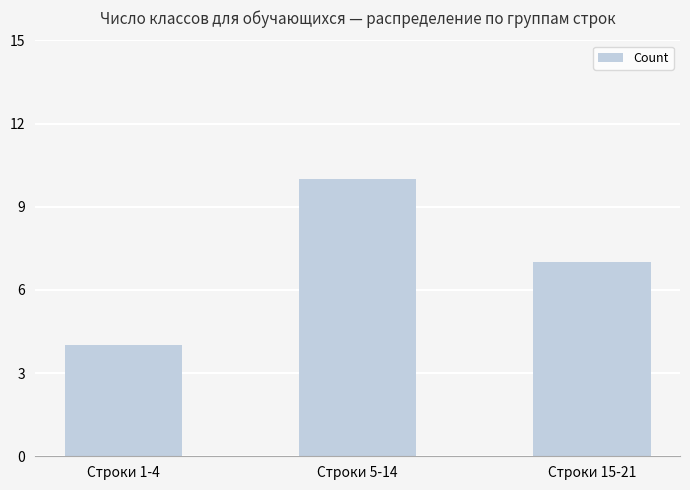

Between Строки 1-4 and Строки 5-14, which is larger?

Строки 5-14